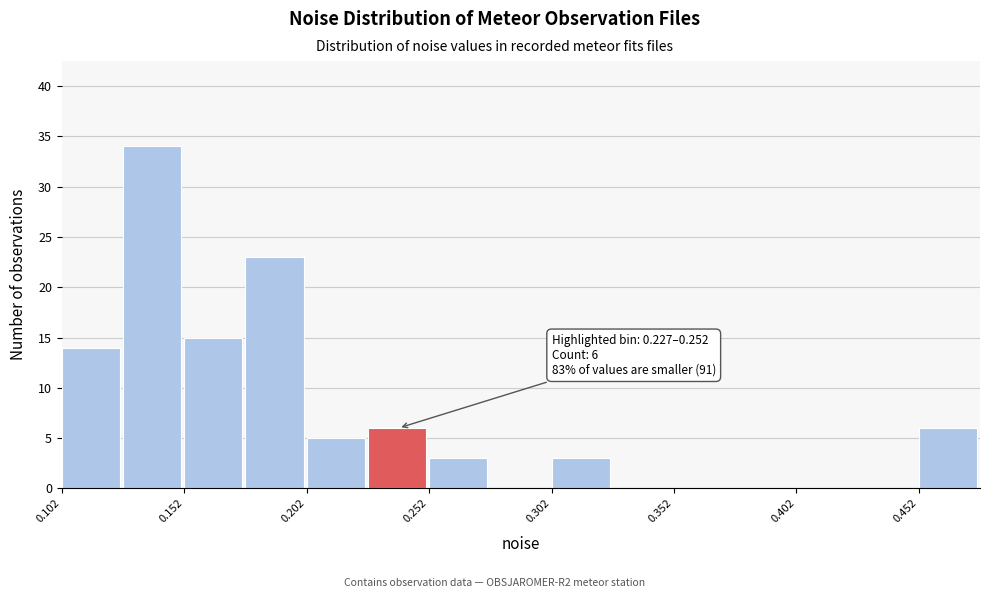

Around what value on the x-axis is the tallest bar? Give the approximate position of its centre, as read against the axis.

0.14